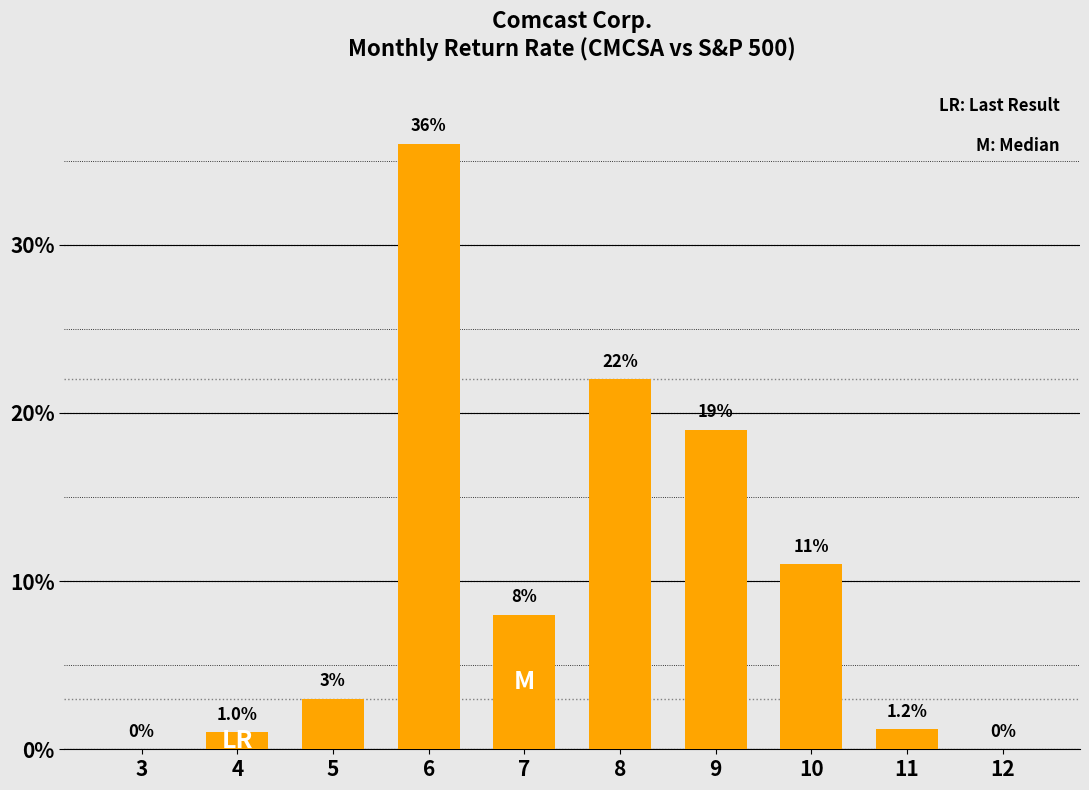

Does the chart contain stacked bars?

No